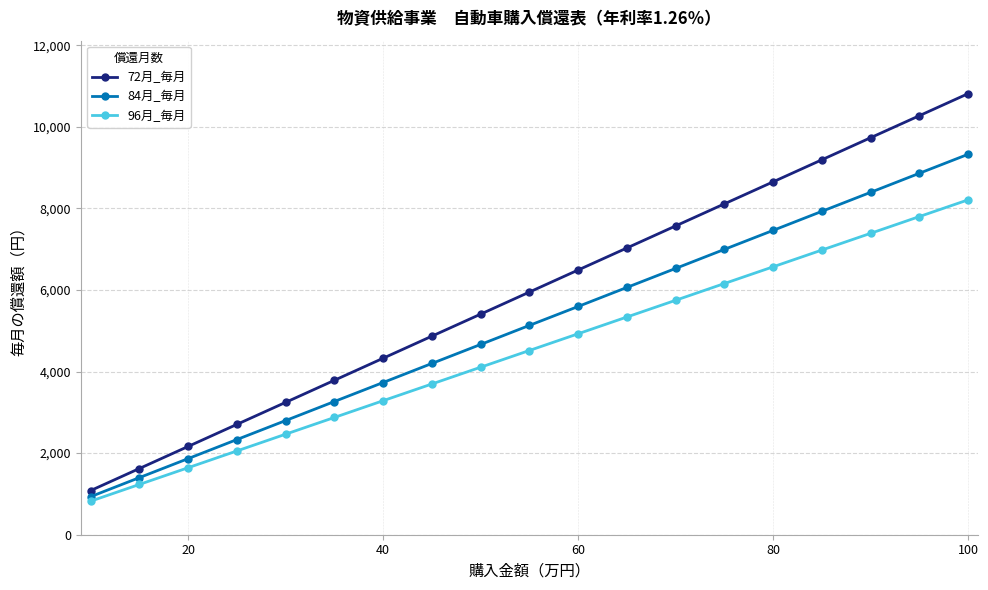

What is the highest value of the 96月_毎月 series?

8210